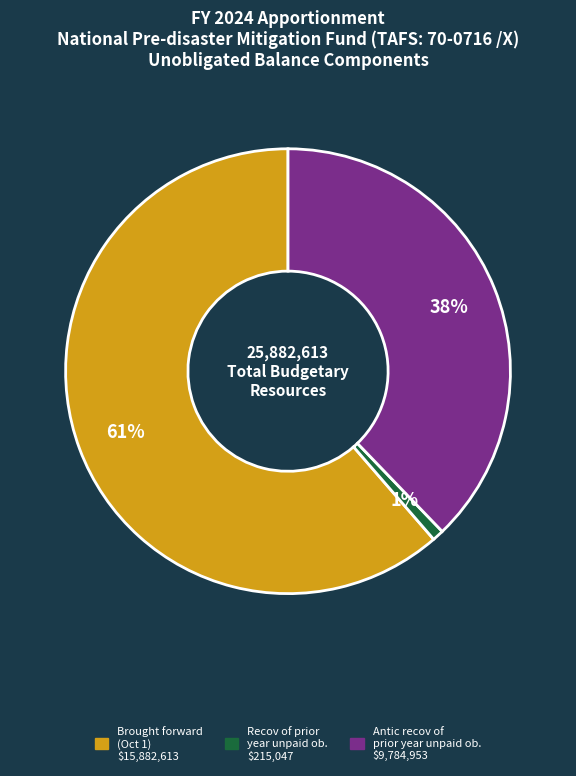

Is there any slice that represents more than half of the pie?

Yes